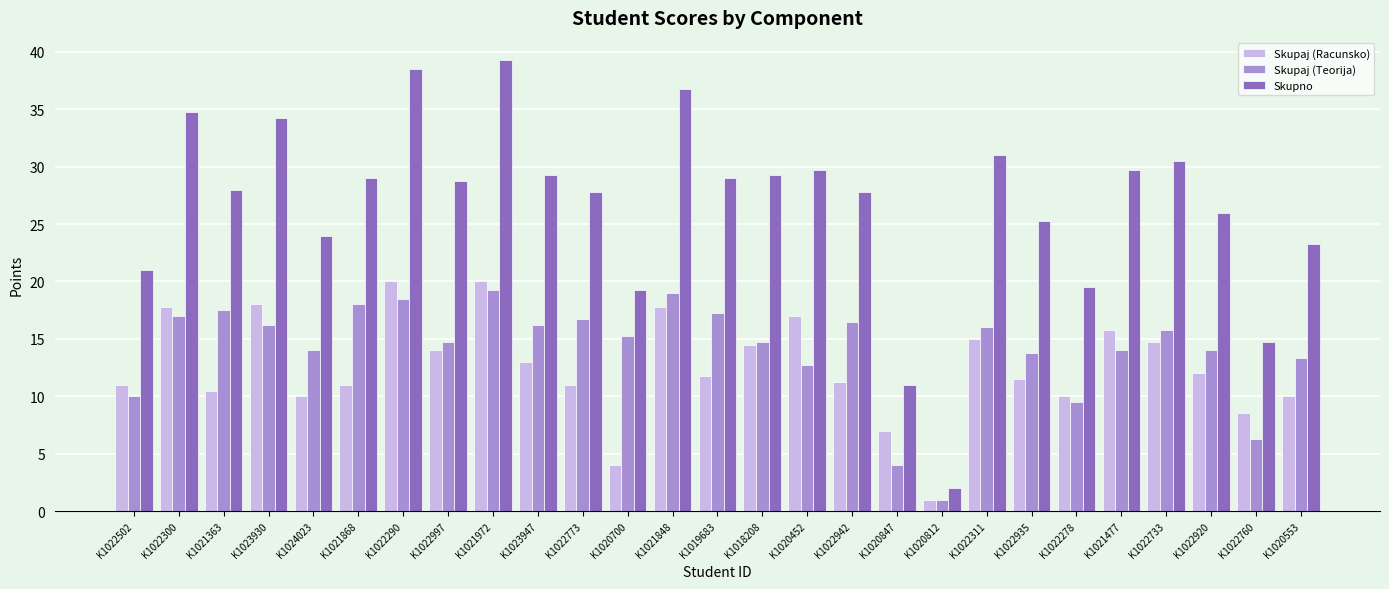

What is the value of the Skupno bar at the 2nd from the left?

34.8